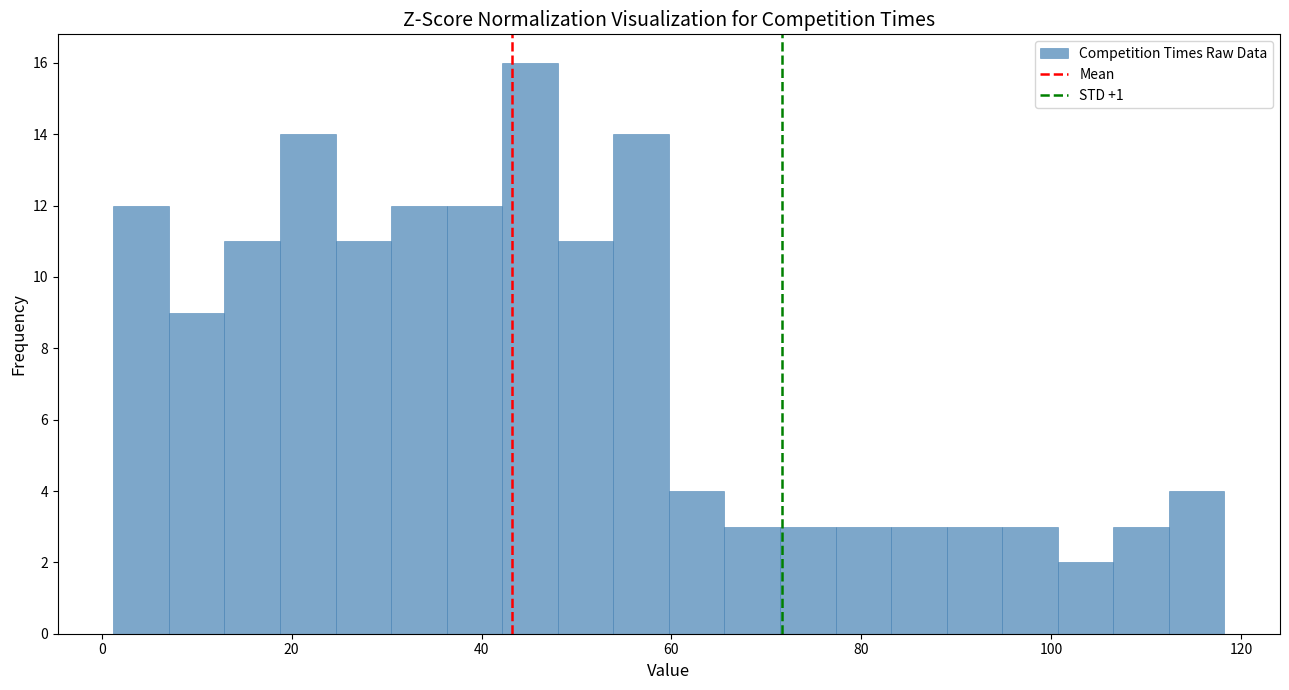

Around what value on the x-axis is the tallest bar? Give the approximate position of its centre, as read against the axis.

46